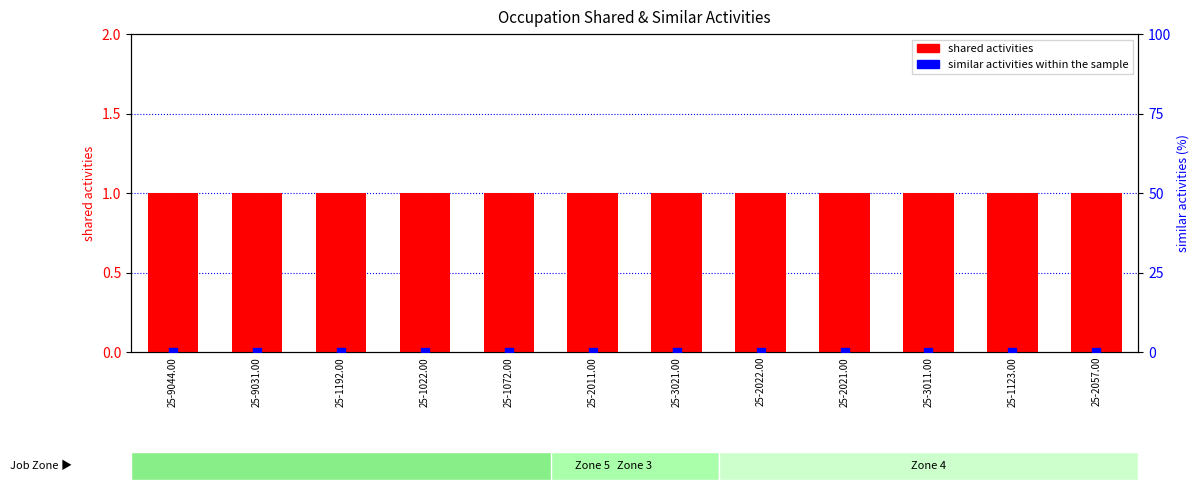

What is the total value across all series at 25-2057.00?

1